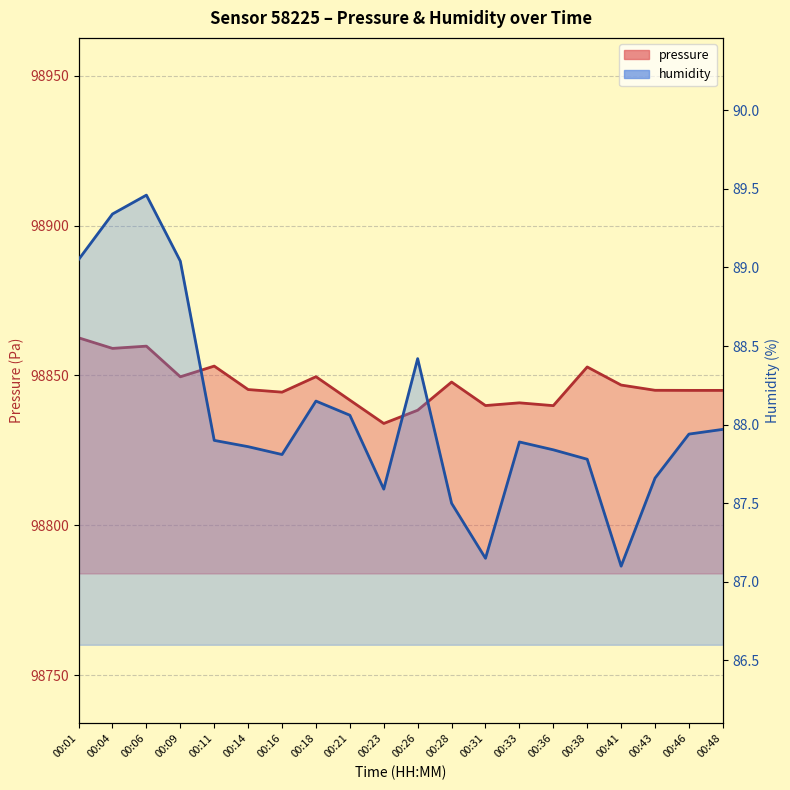

At which category is the sum across all series the highest?

00:01